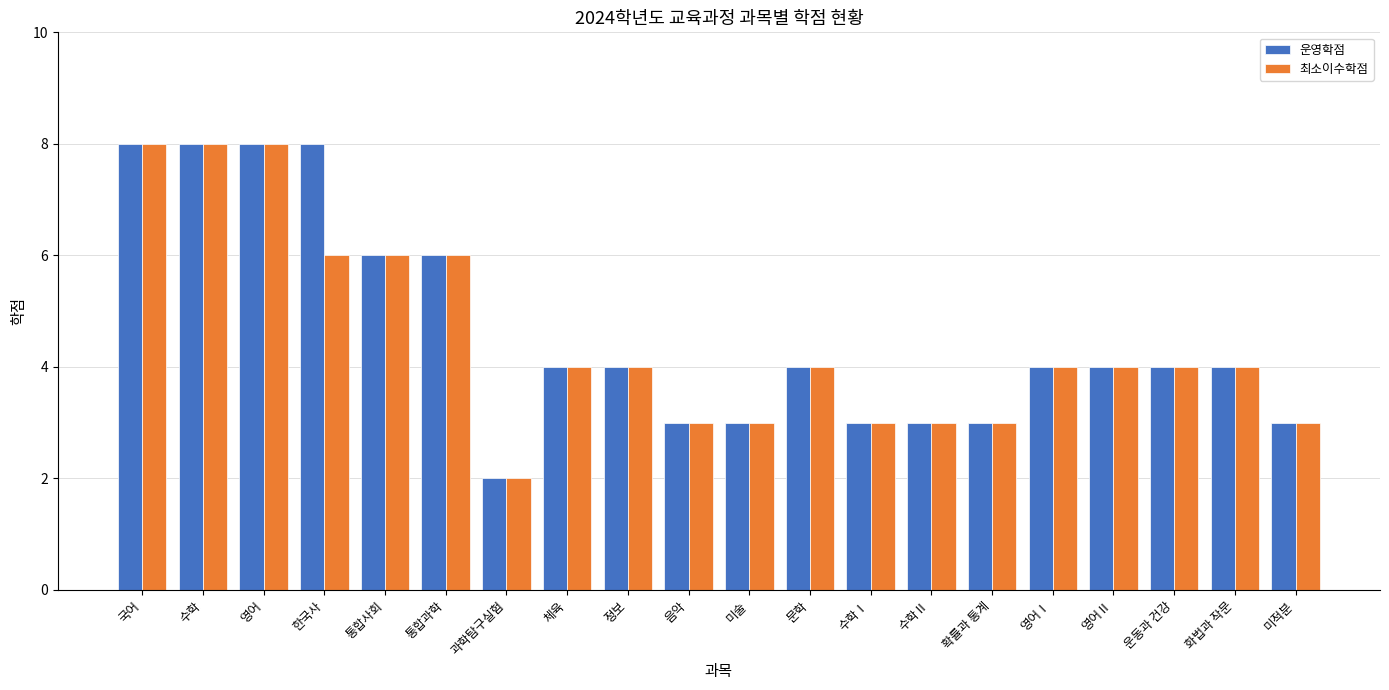

Count the 운영학점 values in the range 3 to 6.

15